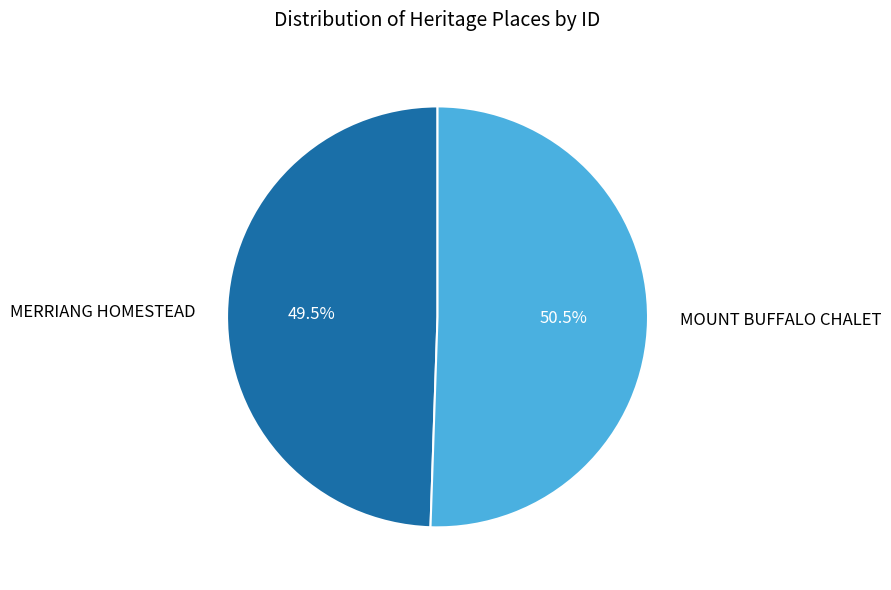

To the nearest percent, what is the combined percentage of MOUNT BUFFALO CHALET and MERRIANG HOMESTEAD?

100%